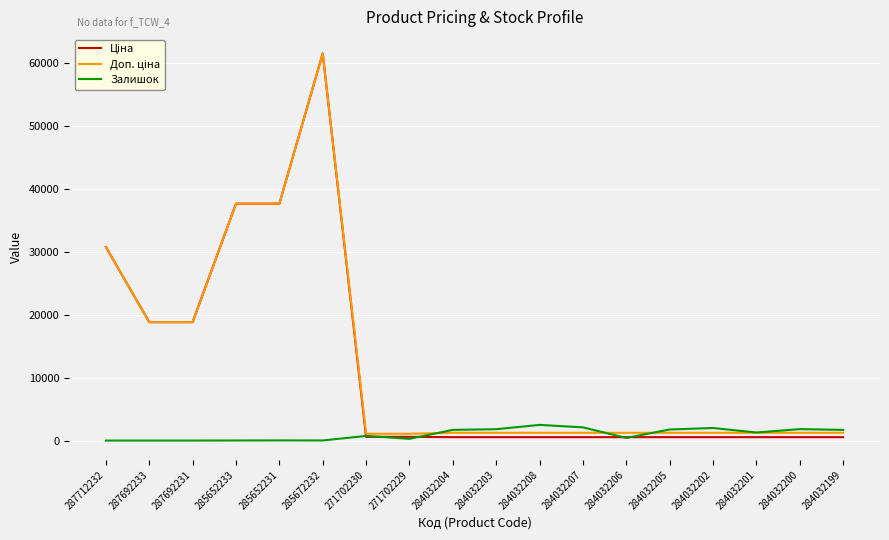

What is the difference between the highest and lowest values at 287712232?

30717.1